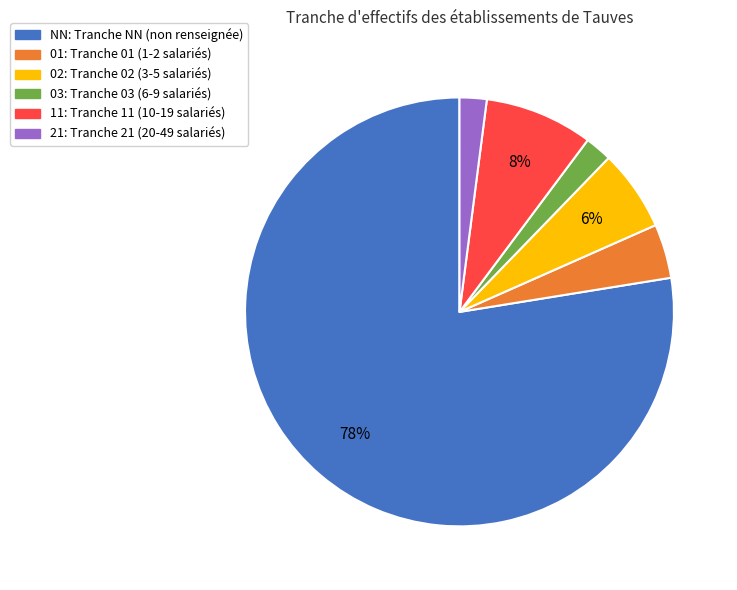

How many segments does this pie chart have?

6